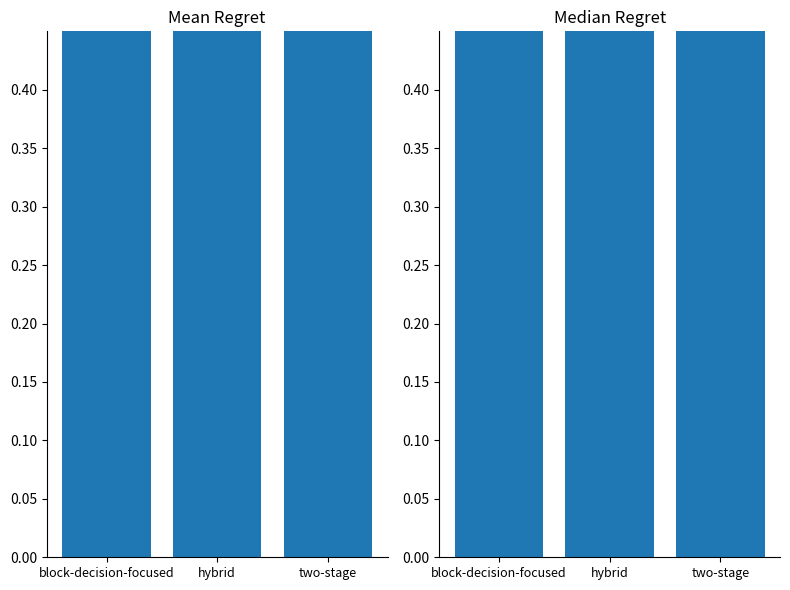

At which category is the sum across all series the highest?

two-stage